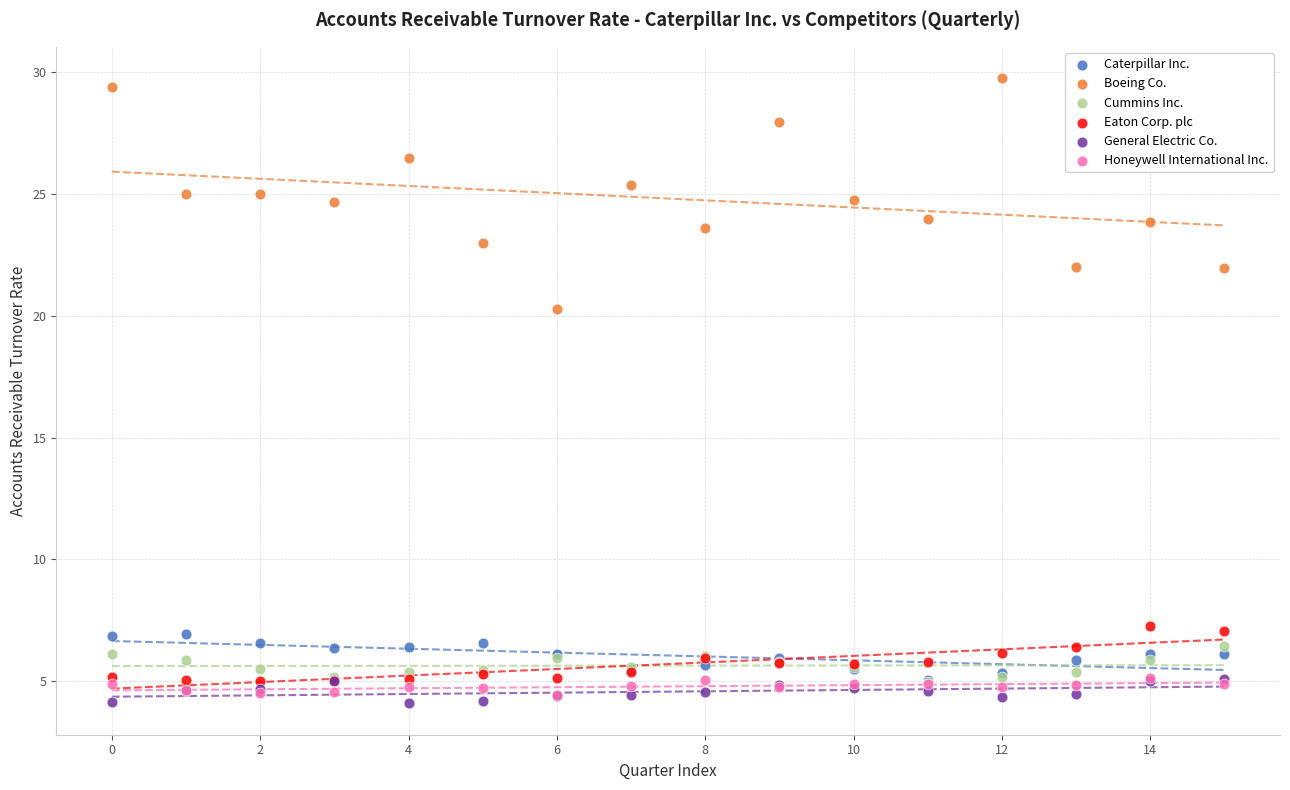

Across all series, what Y value is closest to 16?

20.3